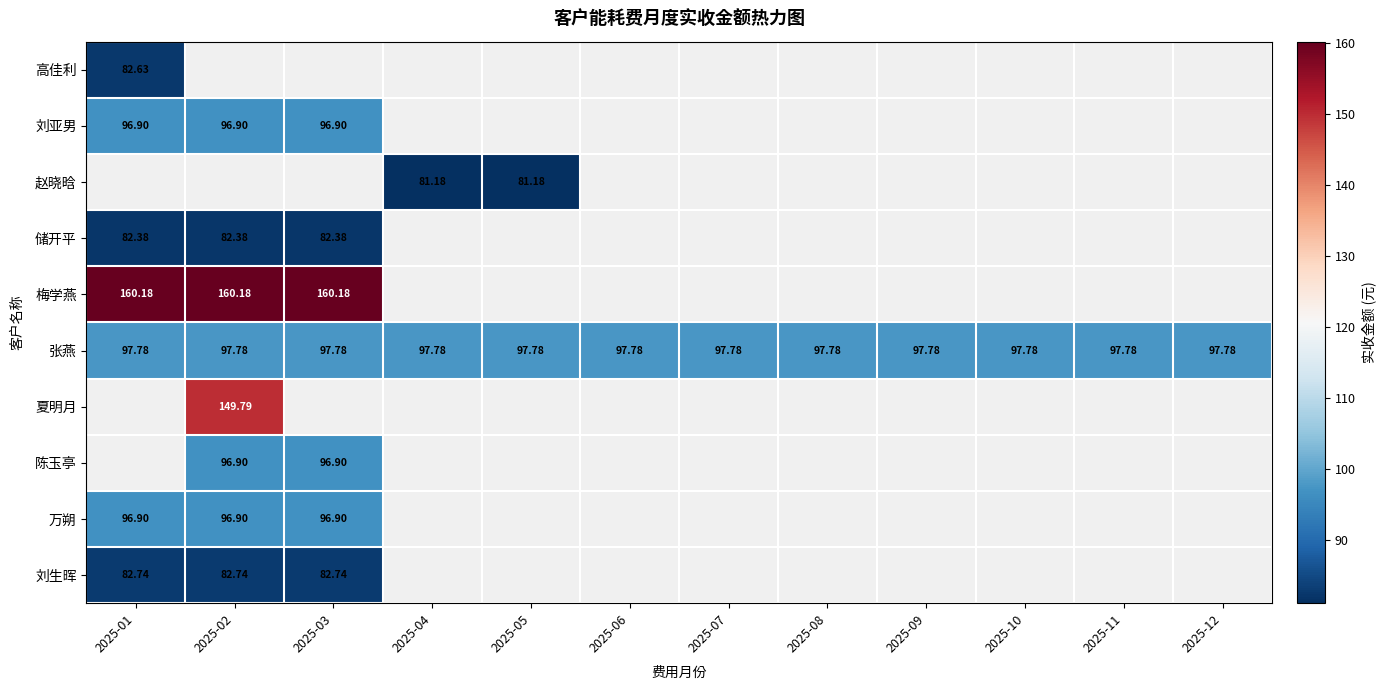

Which series changed the most between 2025-07 and 2025-11?

张燕